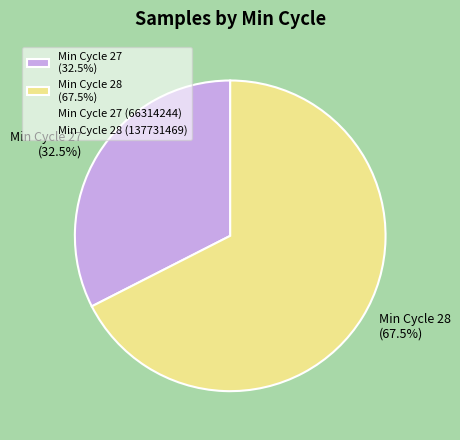

Between Min Cycle 28 (67.5%) and Min Cycle 27 (32.5%), which is larger?

Min Cycle 28 (67.5%)